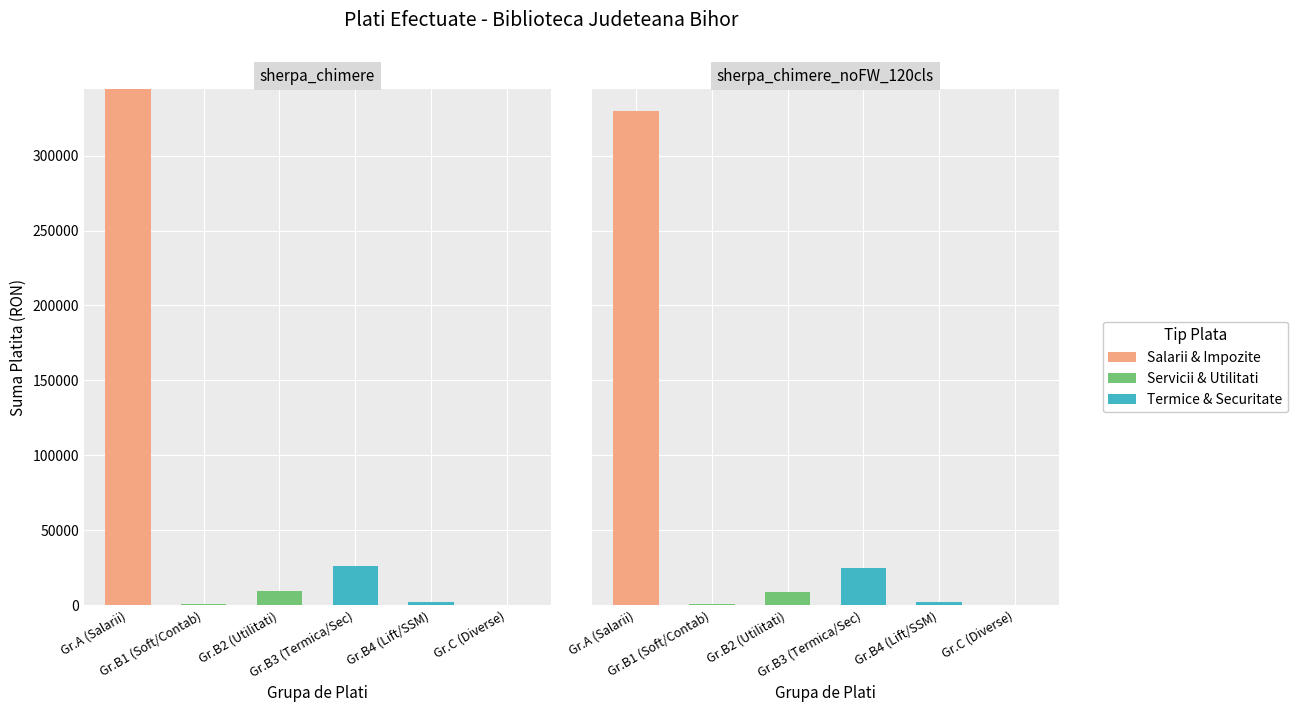

What is the difference between the maximum and minimum values in the Termice & Securitate series?

24500.0